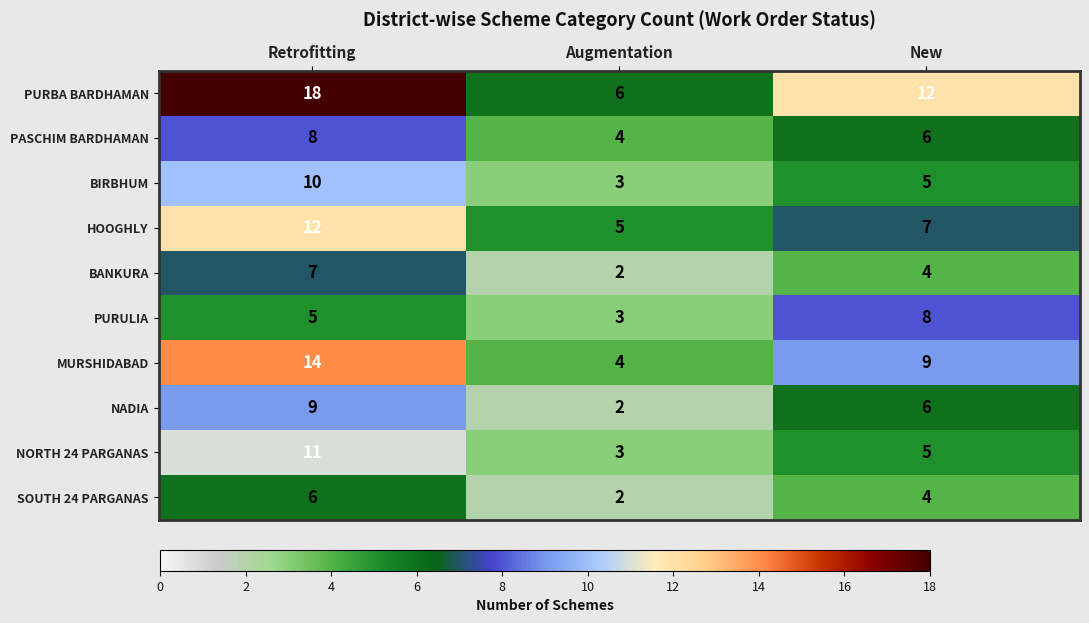

List the labels in order of BANKURA value, smallest first.

Augmentation, New, Retrofitting